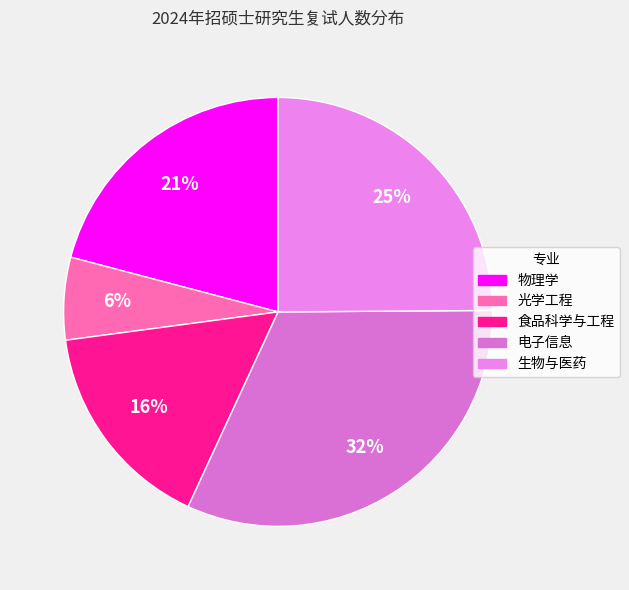

Is it true that 生物与医药 is 13% of the pie?

False